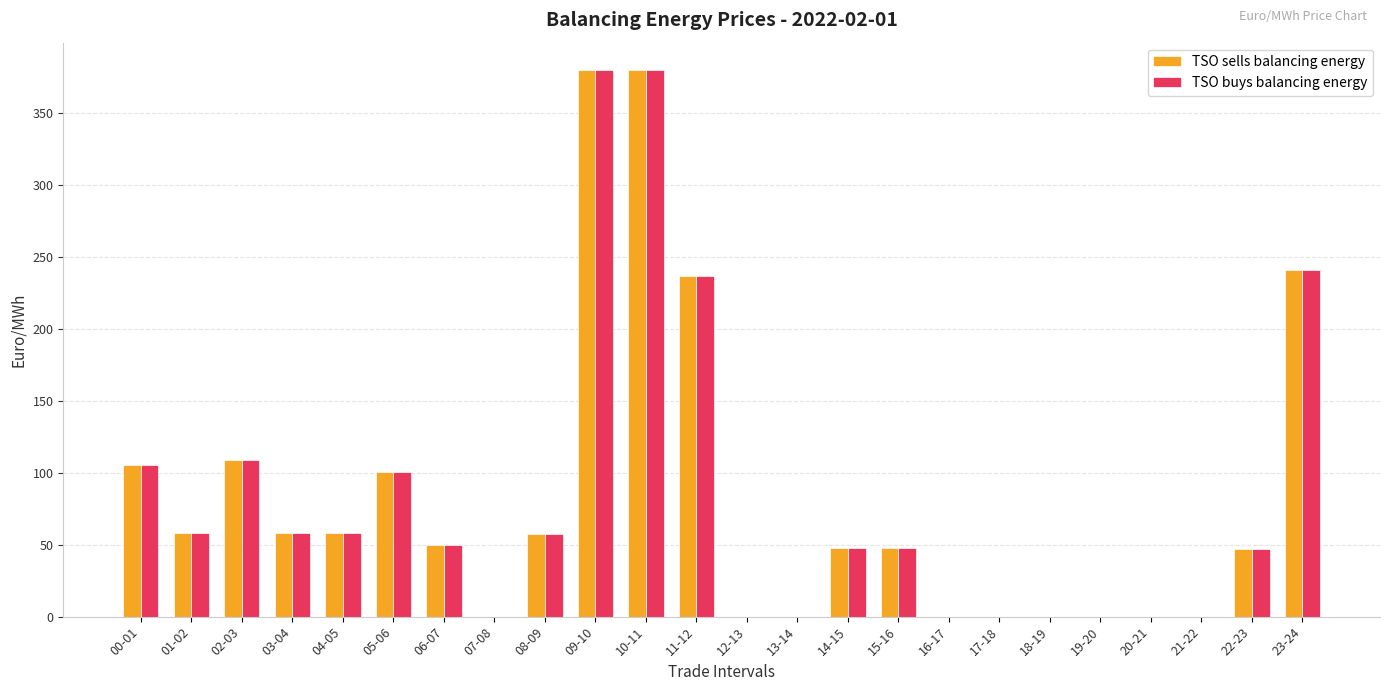

How many categories are shown in the chart?

24